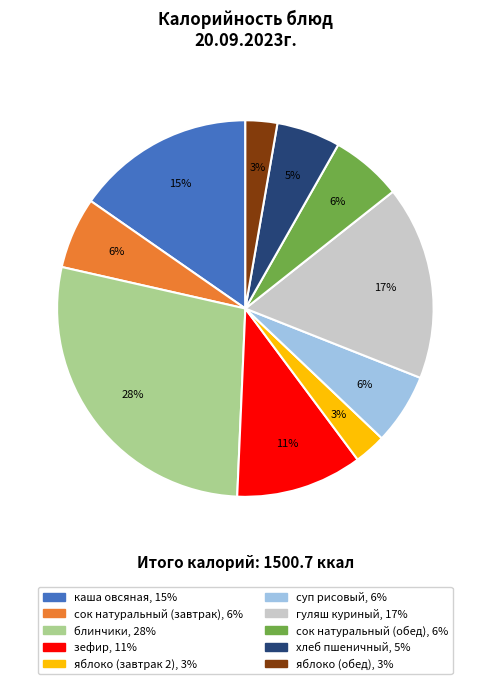

What is the ratio of the value at хлеб пшеничный to the value at гуляш куриный?

0.3